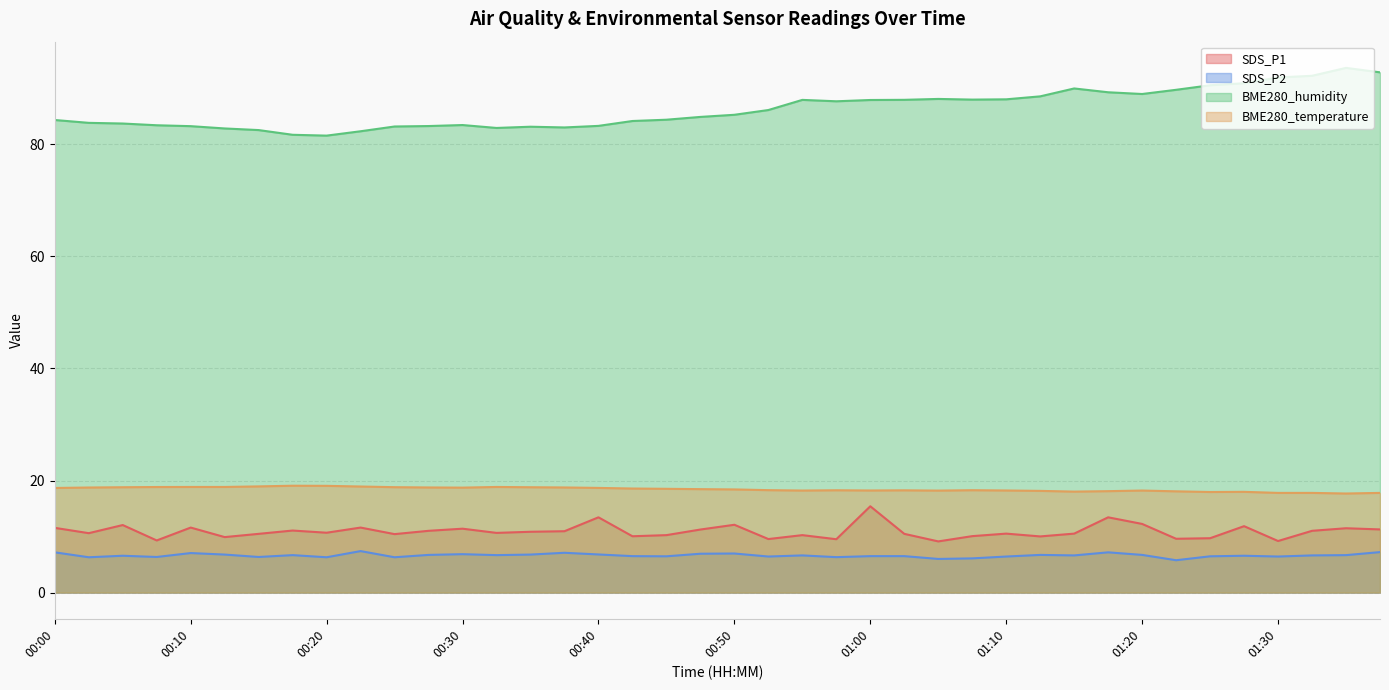

What are all the series names shown in the legend?

SDS_P1, SDS_P2, BME280_humidity, BME280_temperature